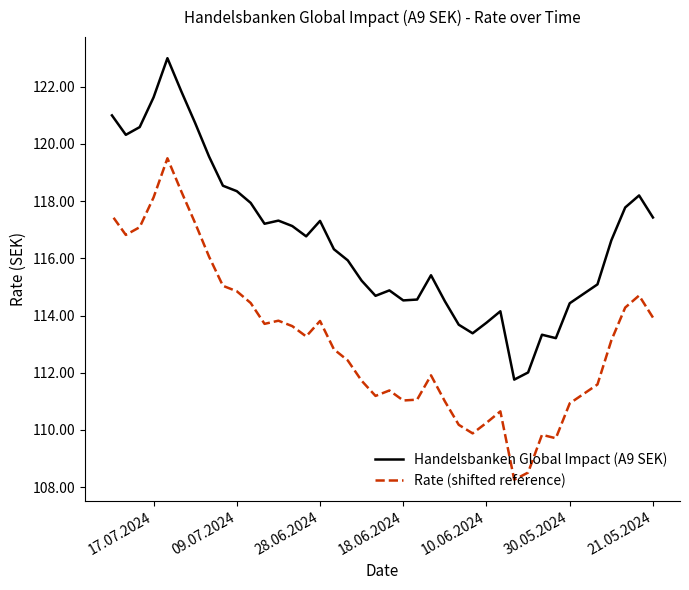

Is the value of Handelsbanken Global Impact (A9 SEK) at 16 greater than the value of Rate (shifted reference) at 10?

Yes